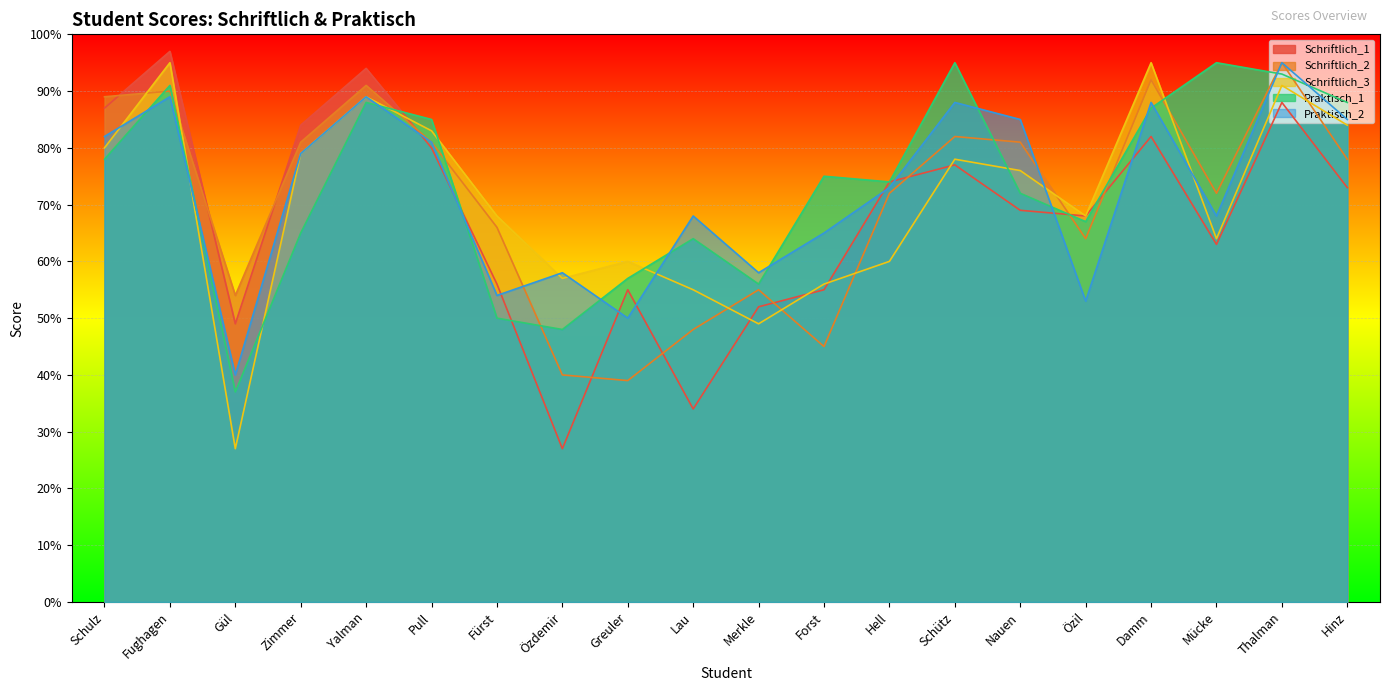

The Schriftlich_2 series shows 91 at Yalman. True or false?

True